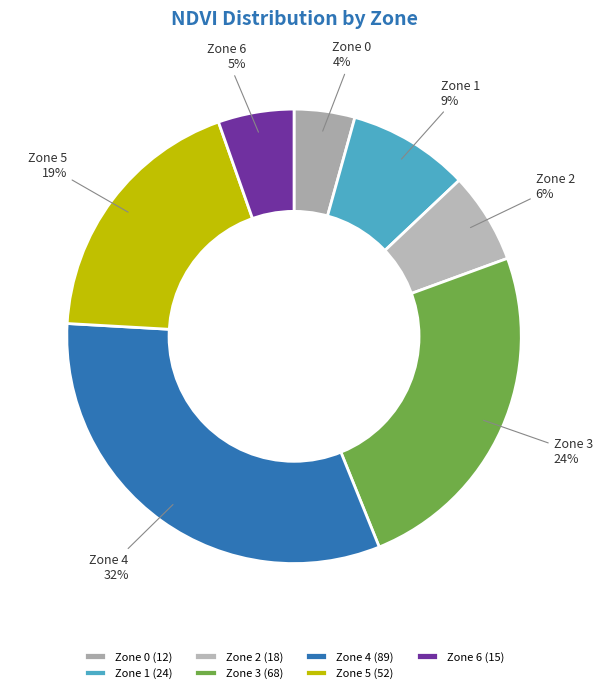

Which category has the biggest portion of the pie?

Zone 4